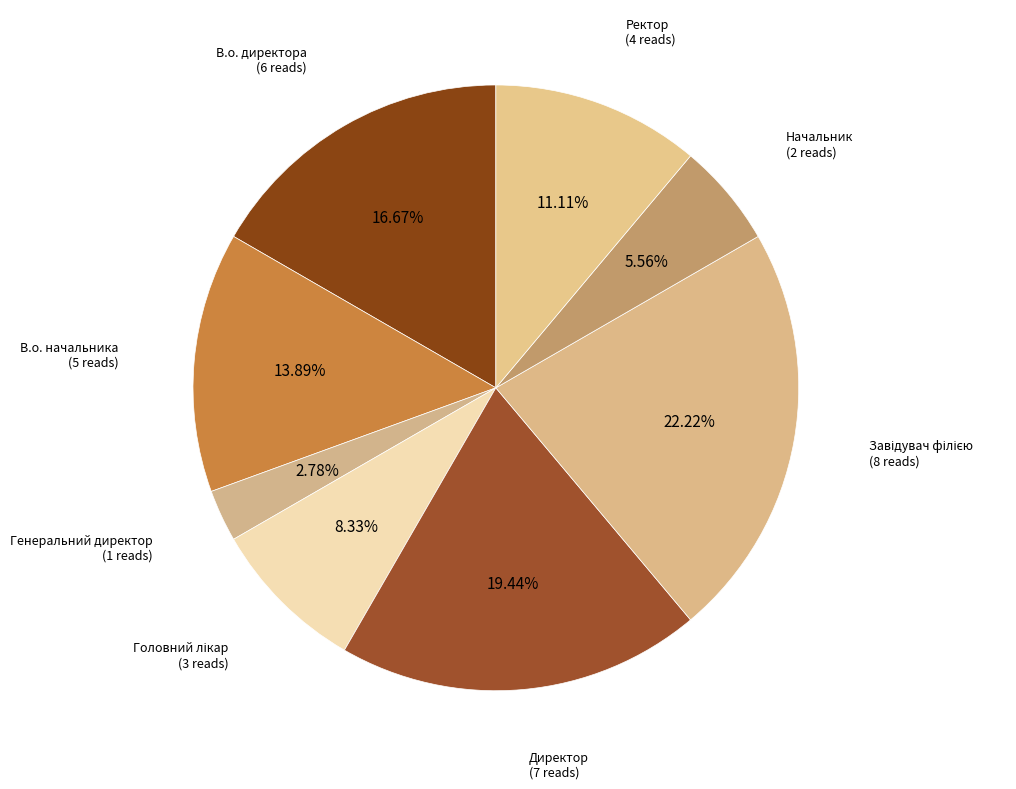

Do Начальник and Ректор together represent more than half of the pie?

No